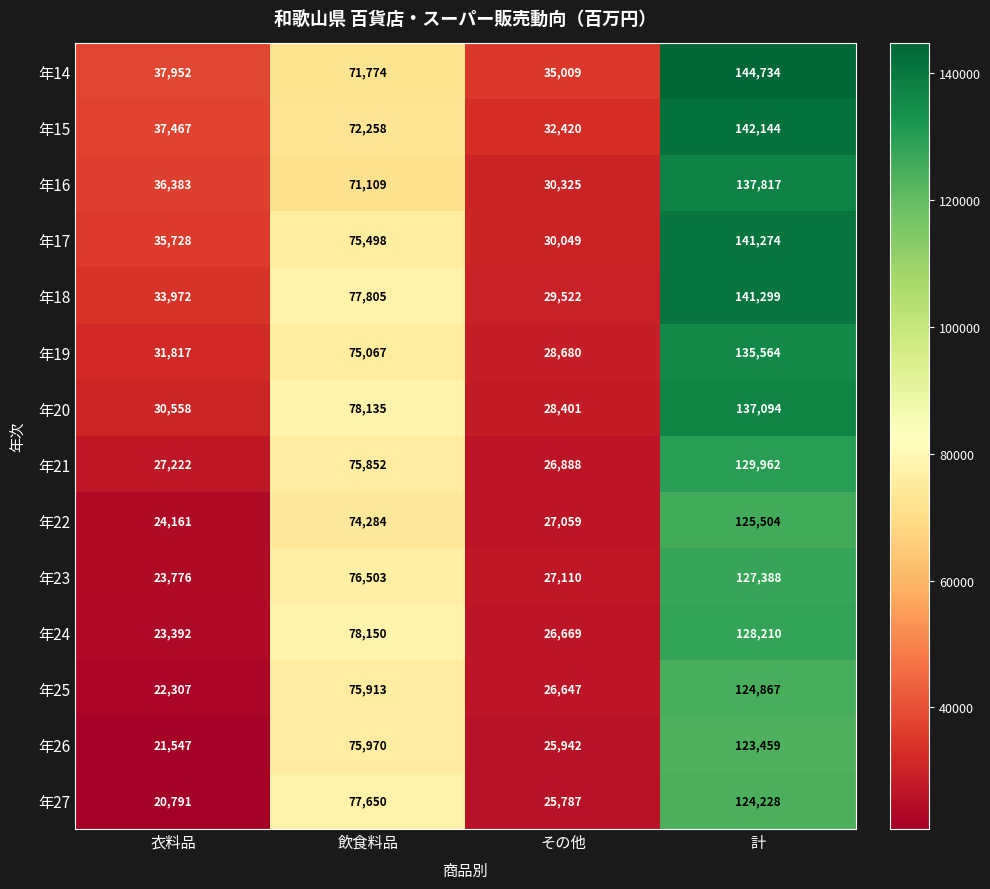

Rank the series by their maximum value, from lowest to highest.

年26, 年27, 年25, 年22, 年23, 年24, 年21, 年19, 年20, 年16, 年17, 年18, 年15, 年14